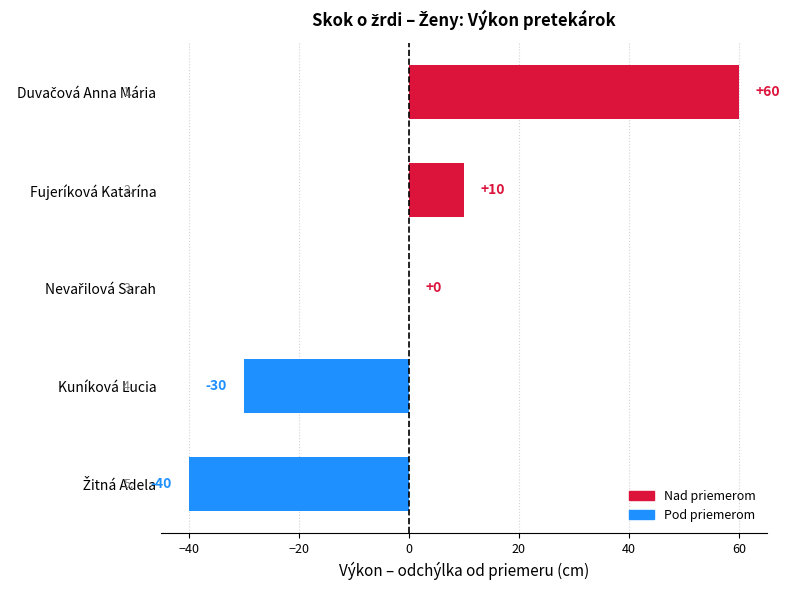

True or false: the data shows 10 at Fujeríková Katarína.

True